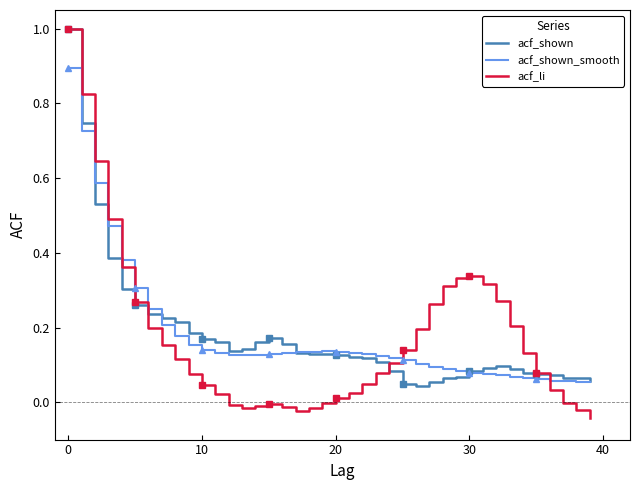

What is the difference between the maximum and second lowest values in the acf_shown_smooth series?

0.8